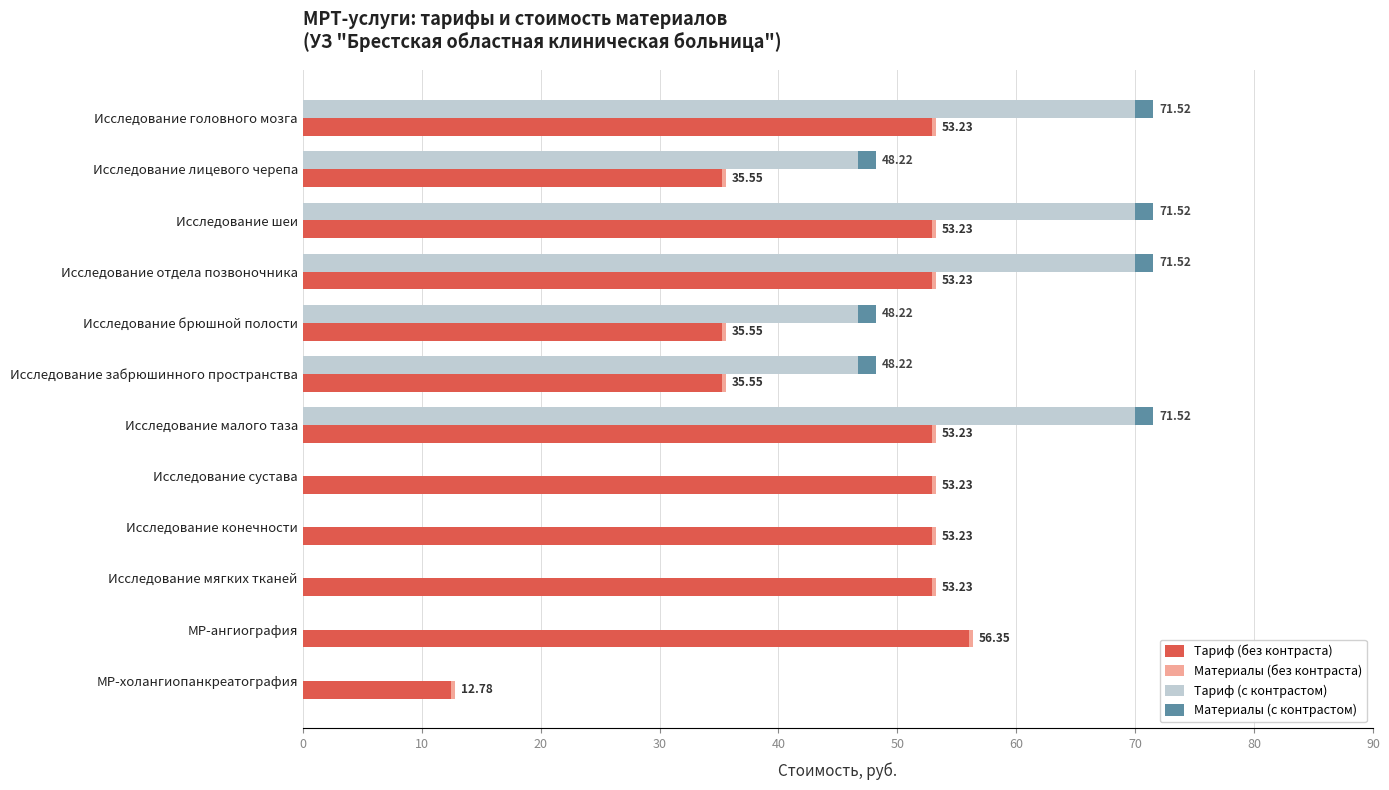

How many groups of bars are there?

12